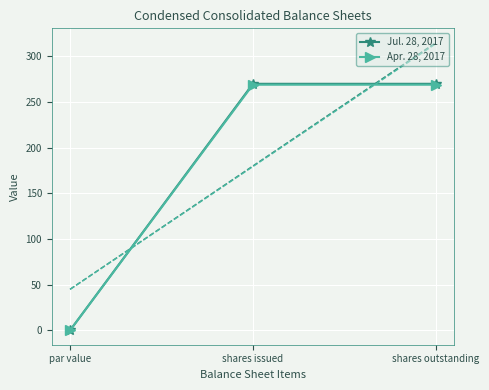

Which label corresponds to the smallest value in the chart?

par value